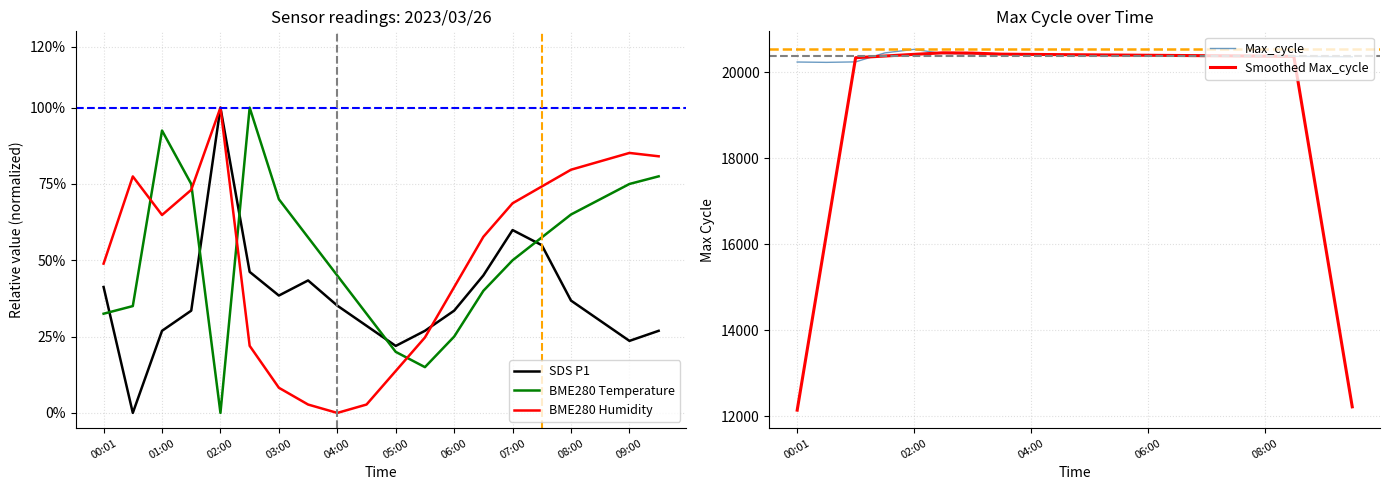

Is it true that Max_cycle equals 4910.7 at 04:00?

False